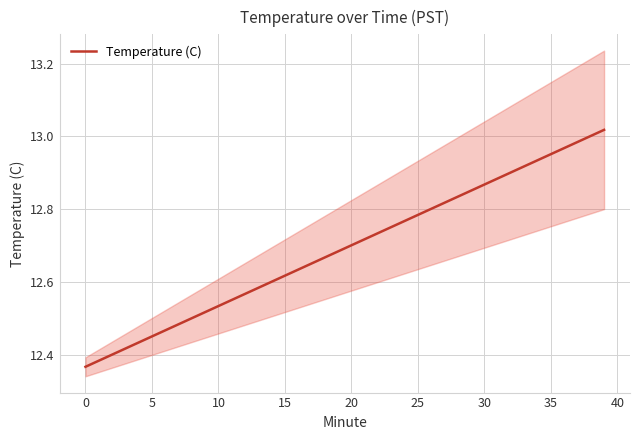

True or false: Temperature (C) has a value of 17.6 at 20.

False